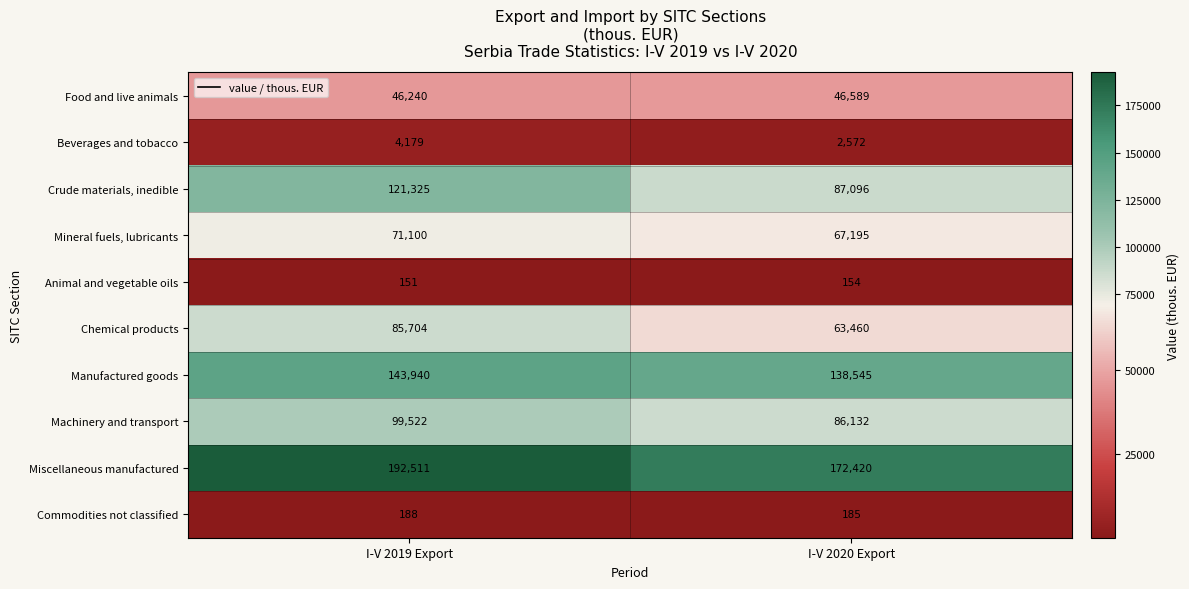

What is the sum of the Machinery and transport values at I-V 2020 Export and I-V 2019 Export?

185654